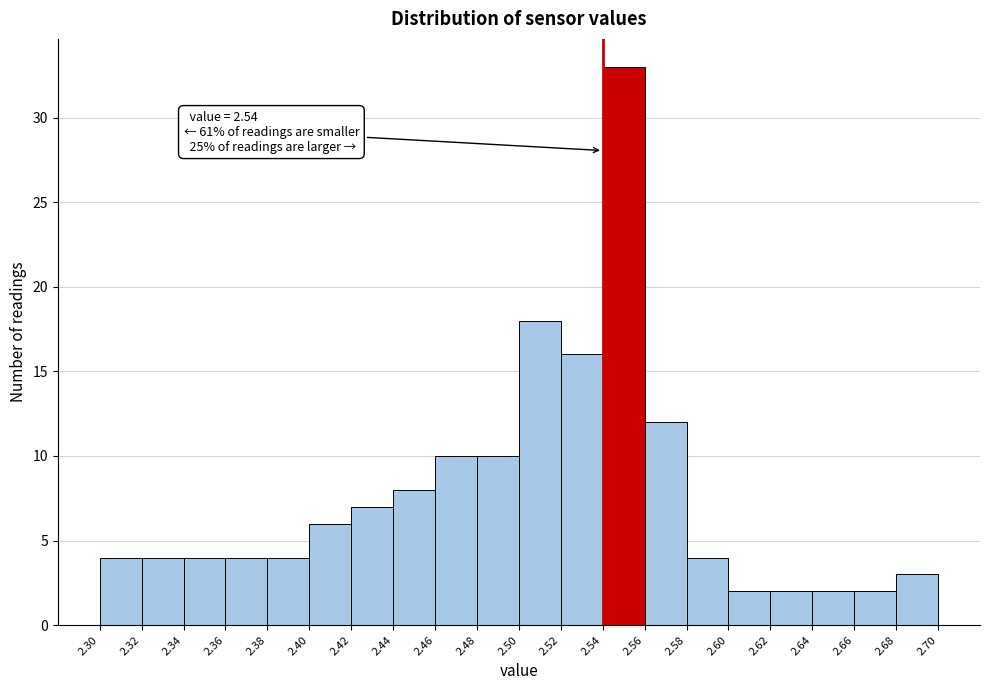

Over which range of the x-axis is the bar tallest?

2.54 to 2.56